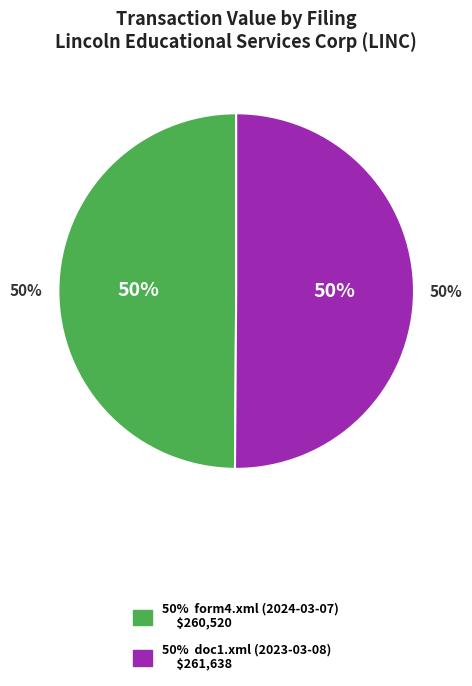

Which has a higher value, doc1.xml (2023-03-08) or form4.xml (2024-03-07)?

doc1.xml (2023-03-08)